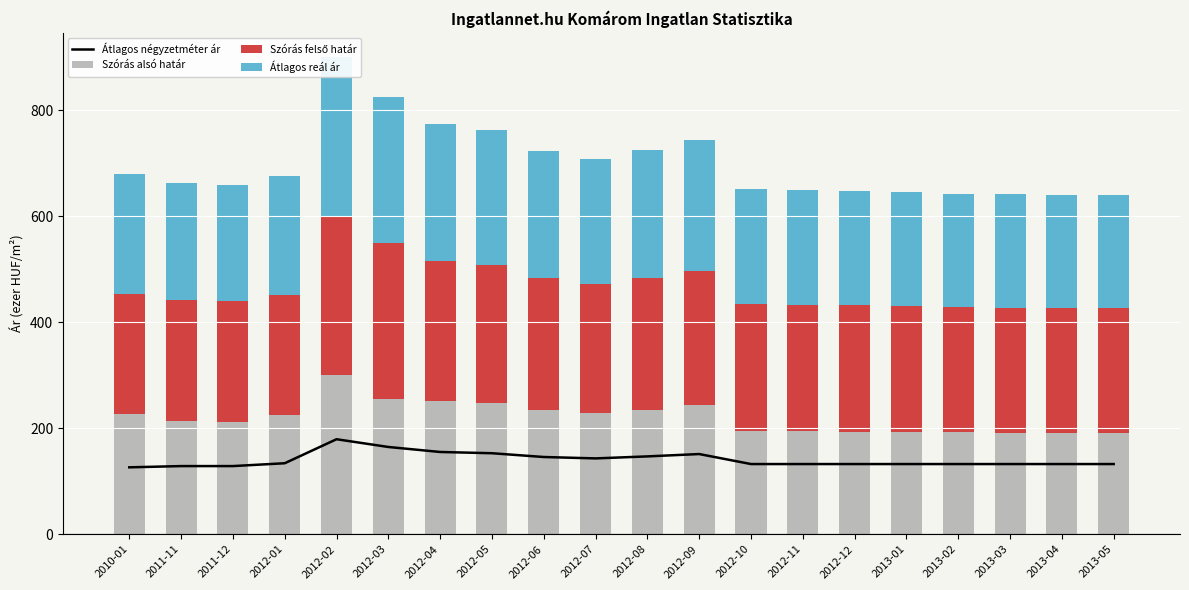

Reading left to right, list all the values displayed in this chart.

Átlagos négyzetméter ár: 126.2	128.6	128.6	133.9	179.2	164.6	155.2	152.8	145.7	143.1	146.9	151.3	132.4	132.4	132.4	132.4	132.4	132.4	132.4	132.4
Szórás alsó határ: 226.6	213.2	212.4	225.6	300.4	254.3	250.8	247.5	234.5	229.0	233.6	243.8	194.7	194.1	193.6	193.0	191.9	191.6	191.2	191.0
Szórás felső határ: 226.6	228.4	227.5	225.6	300.4	295.7	265.5	260.7	248.2	243.3	250.2	252.7	239.2	238.6	238.2	237.5	236.5	236.1	235.7	235.5
Átlagos reál ár: 226.6	220.8	219.9	225.6	300.4	275.0	258.2	254.1	241.4	236.1	241.9	248.2	217.0	216.3	215.9	215.2	214.2	213.8	213.4	213.2